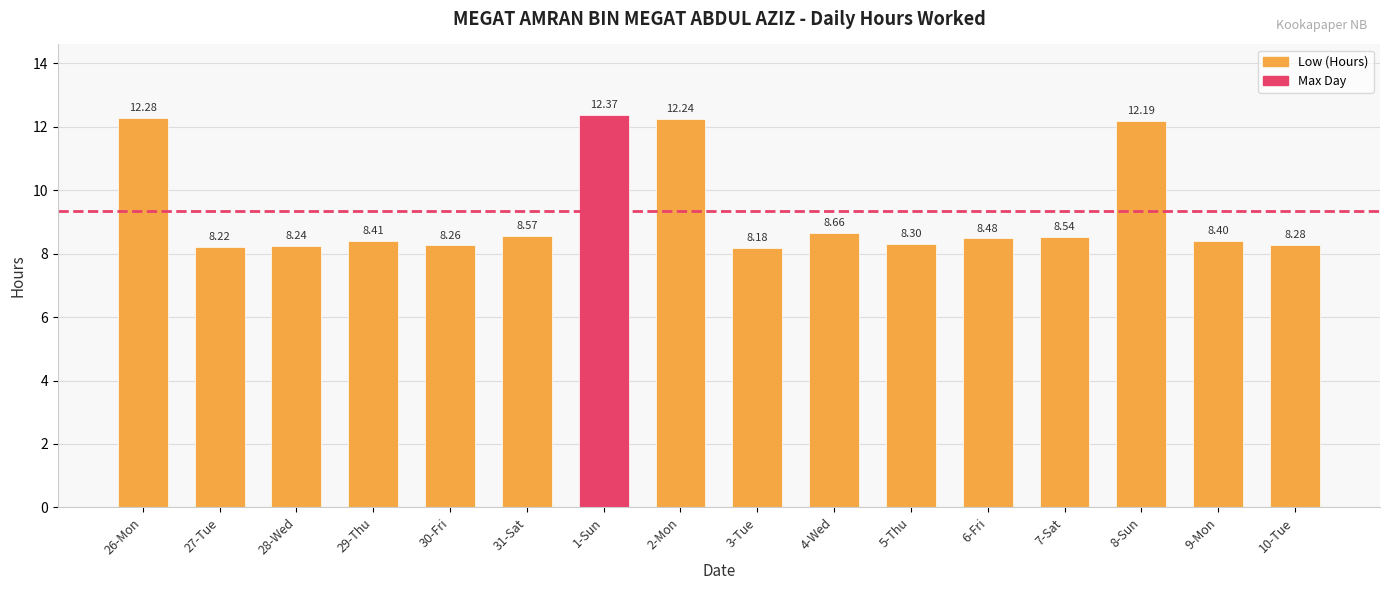

Which label corresponds to the smallest value in the chart?

3-Tue